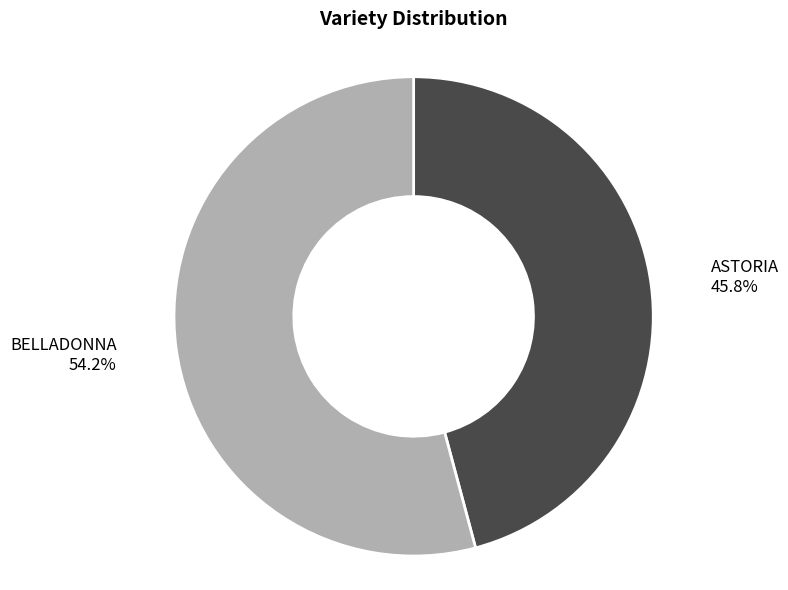

Does any single category account for the majority?

Yes